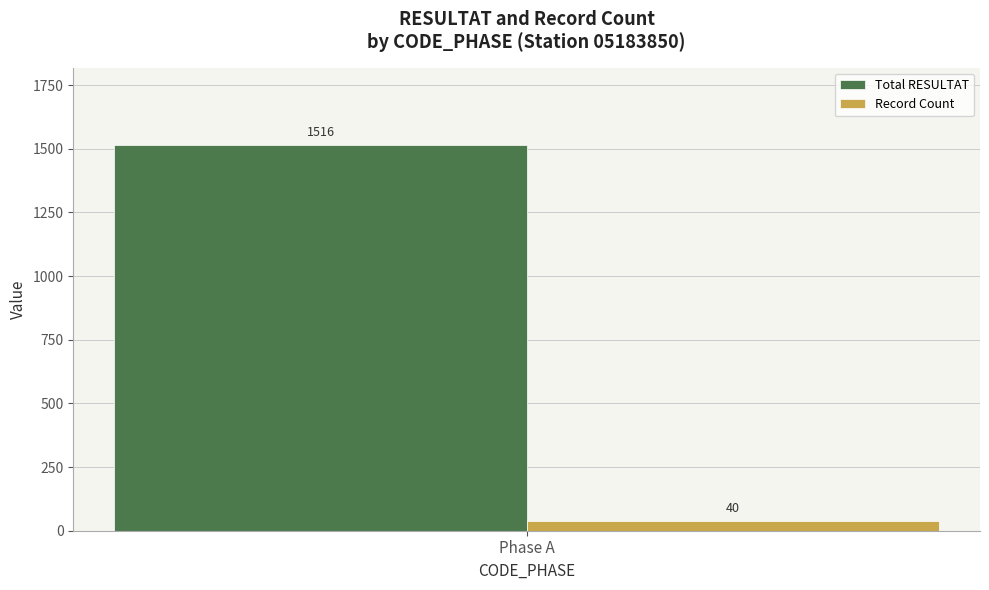

What is the maximum value shown in the chart?

1516